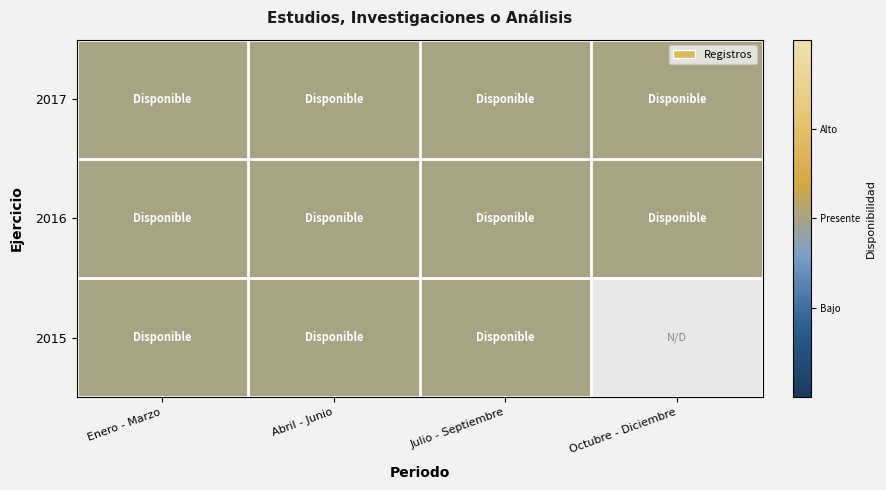

How many categories are shown in the chart?

4